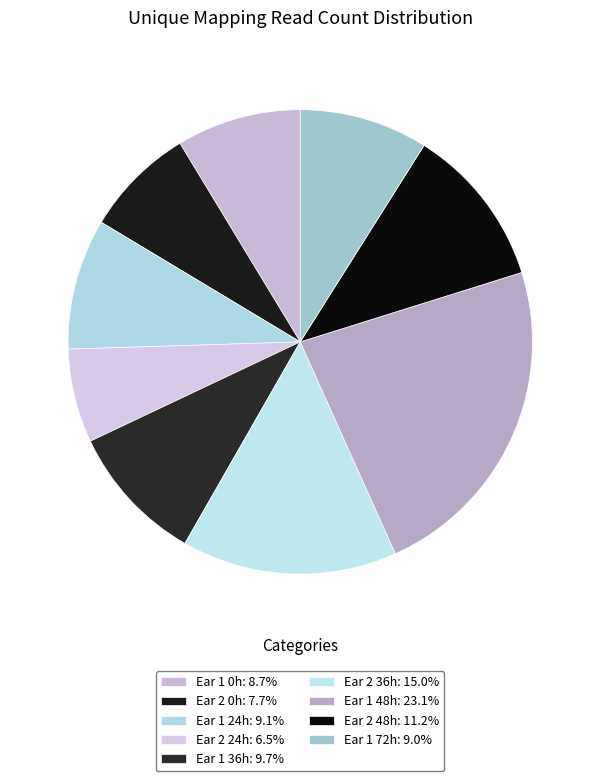

Count the number of slices in the pie.

9